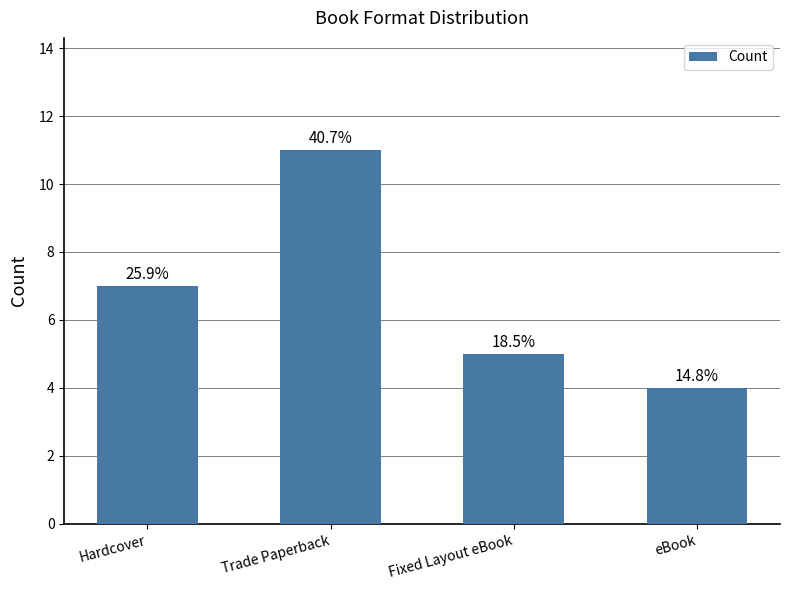

Which has a higher value, Trade Paperback or Hardcover?

Trade Paperback